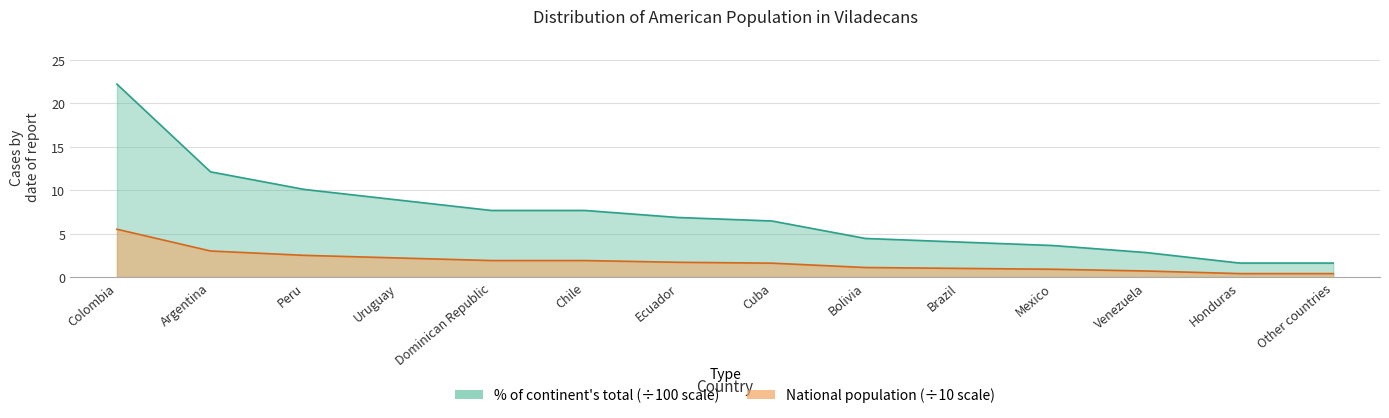

Which series has the largest total across all categories?

% of continent total